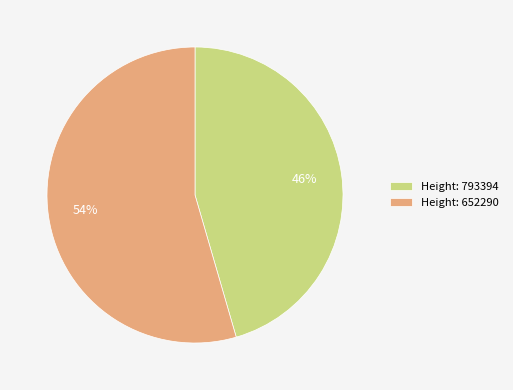

Combined, do Height: 793394 and Height: 652290 account for over 50%?

Yes